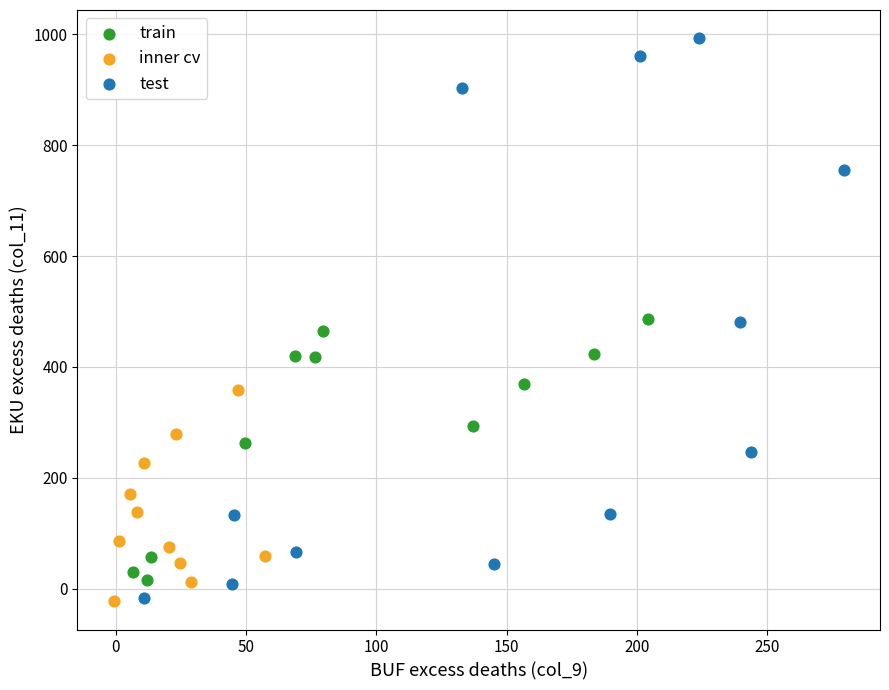

What are all the series names shown in the legend?

train, inner cv, test